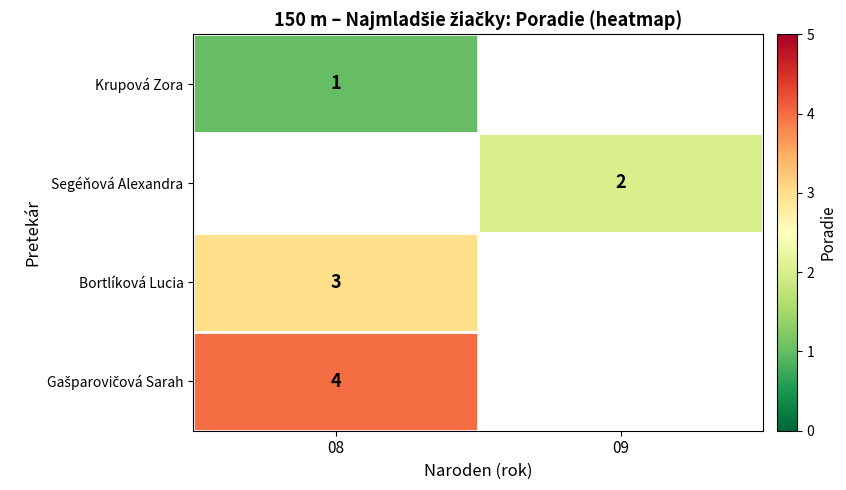

What is the maximum value shown in the chart?

4.0